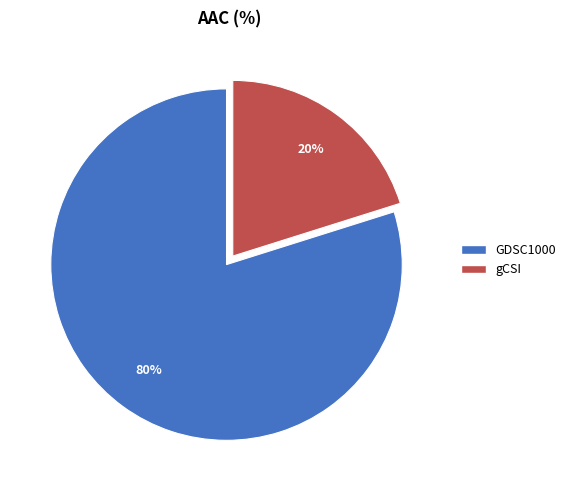

Count the number of slices in the pie.

2